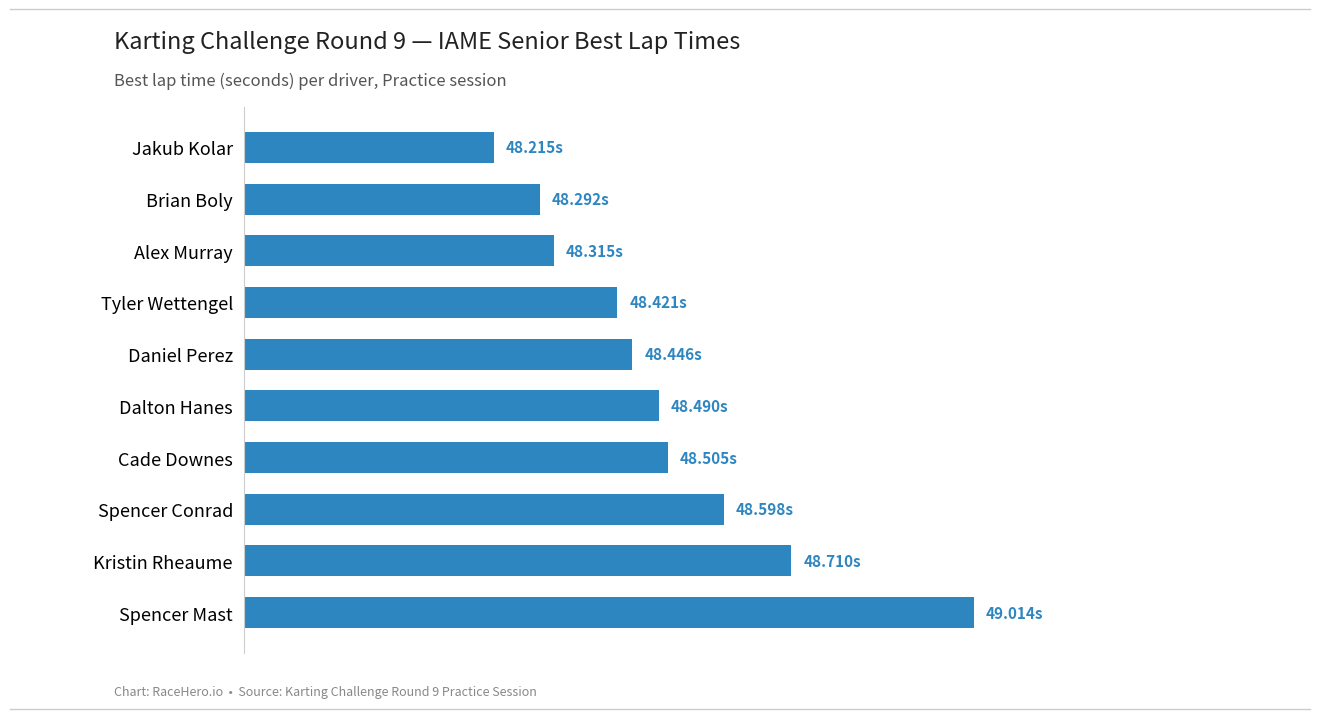

What is the sum of all values?

485.0